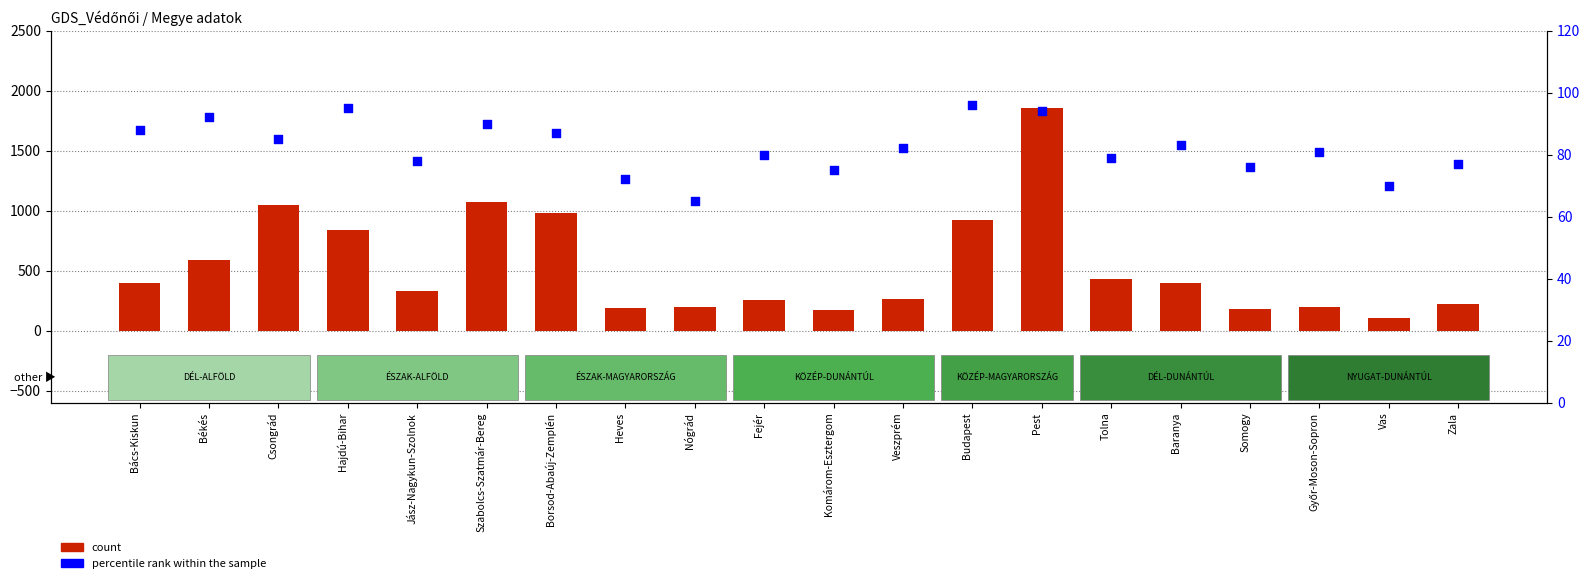

Is the value of count at Nógrád greater than the value of percentile rank within the sample at Győr-Moson-Sopron?

Yes